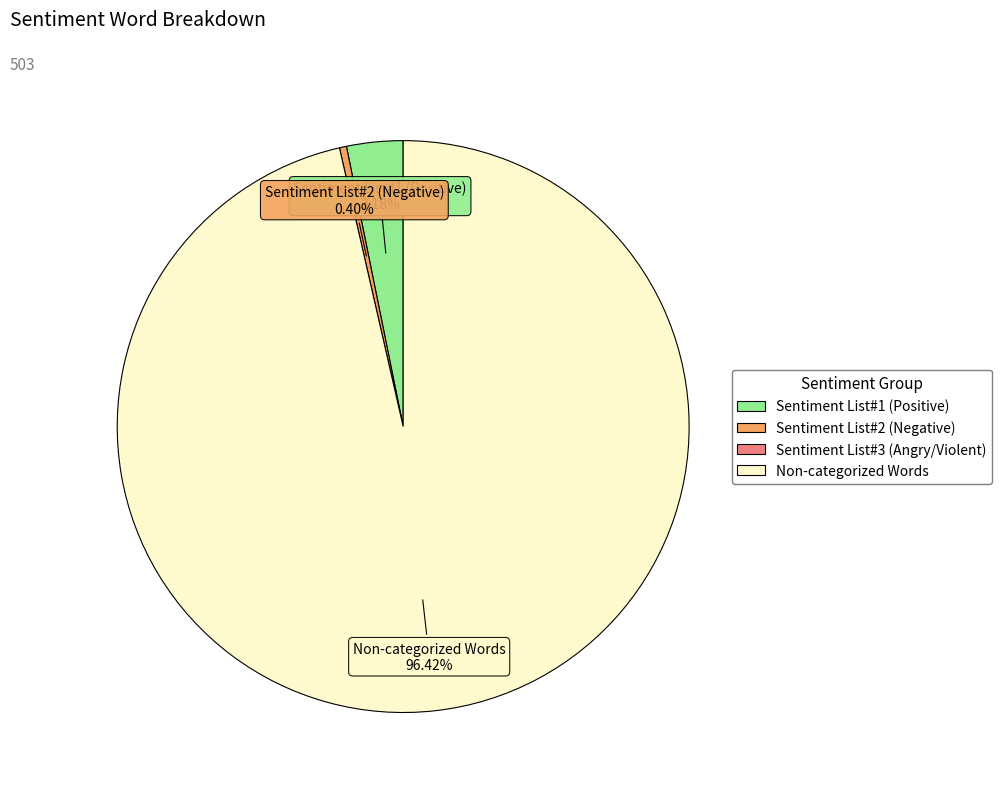

Does any single category account for the majority?

Yes